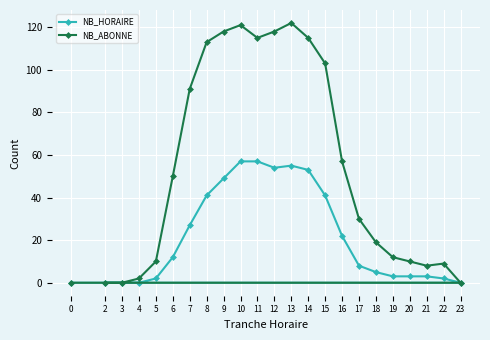

Where is the first local minimum for NB_ABONNE?

11